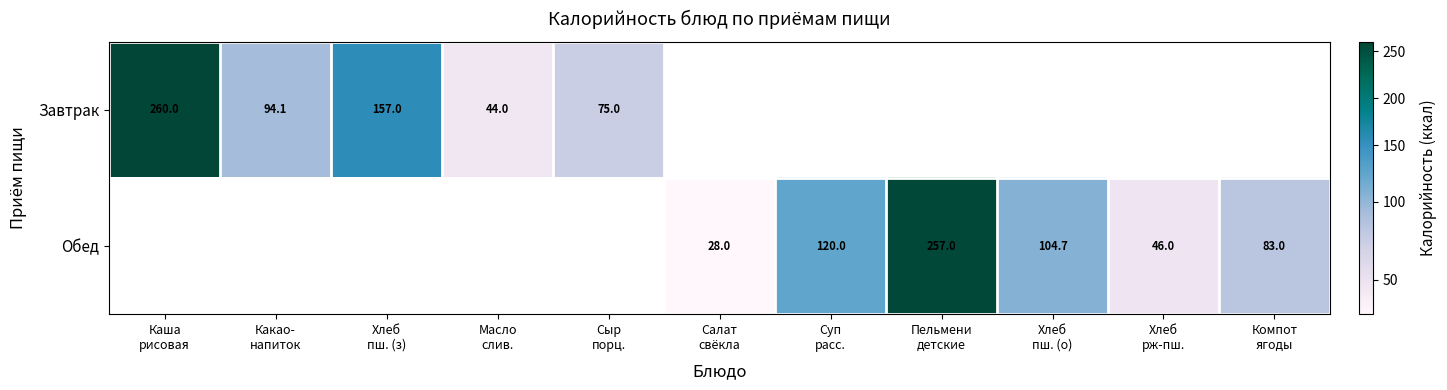

Between Хлеб
рж-пш. and Хлеб
пш. (о), which is larger?

Хлеб
пш. (о)